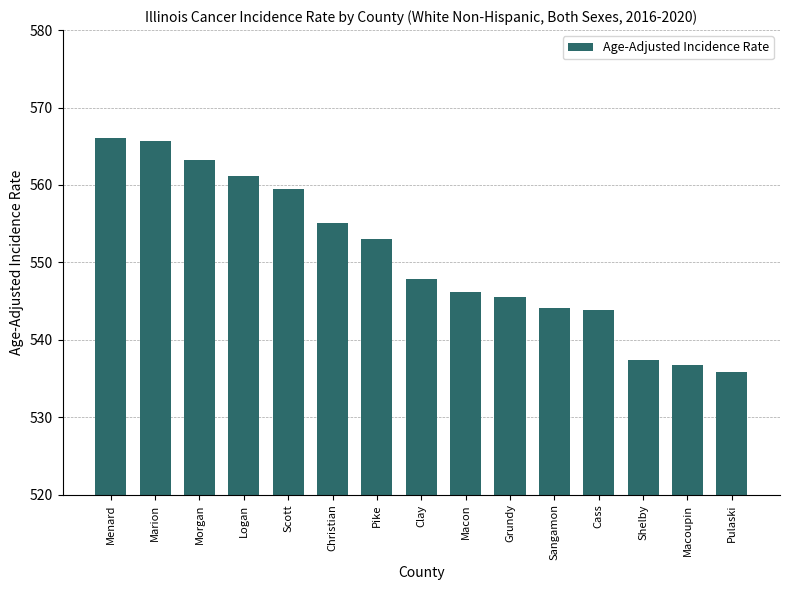

What is the label of the 2nd bar from the right?

Macoupin